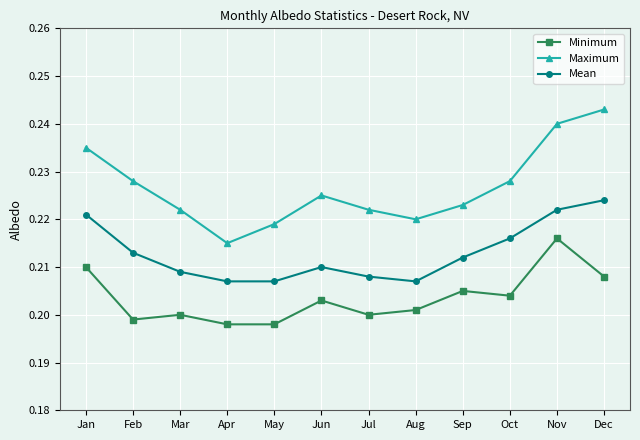

True or false: Mean and Minimum cross at least once.

False